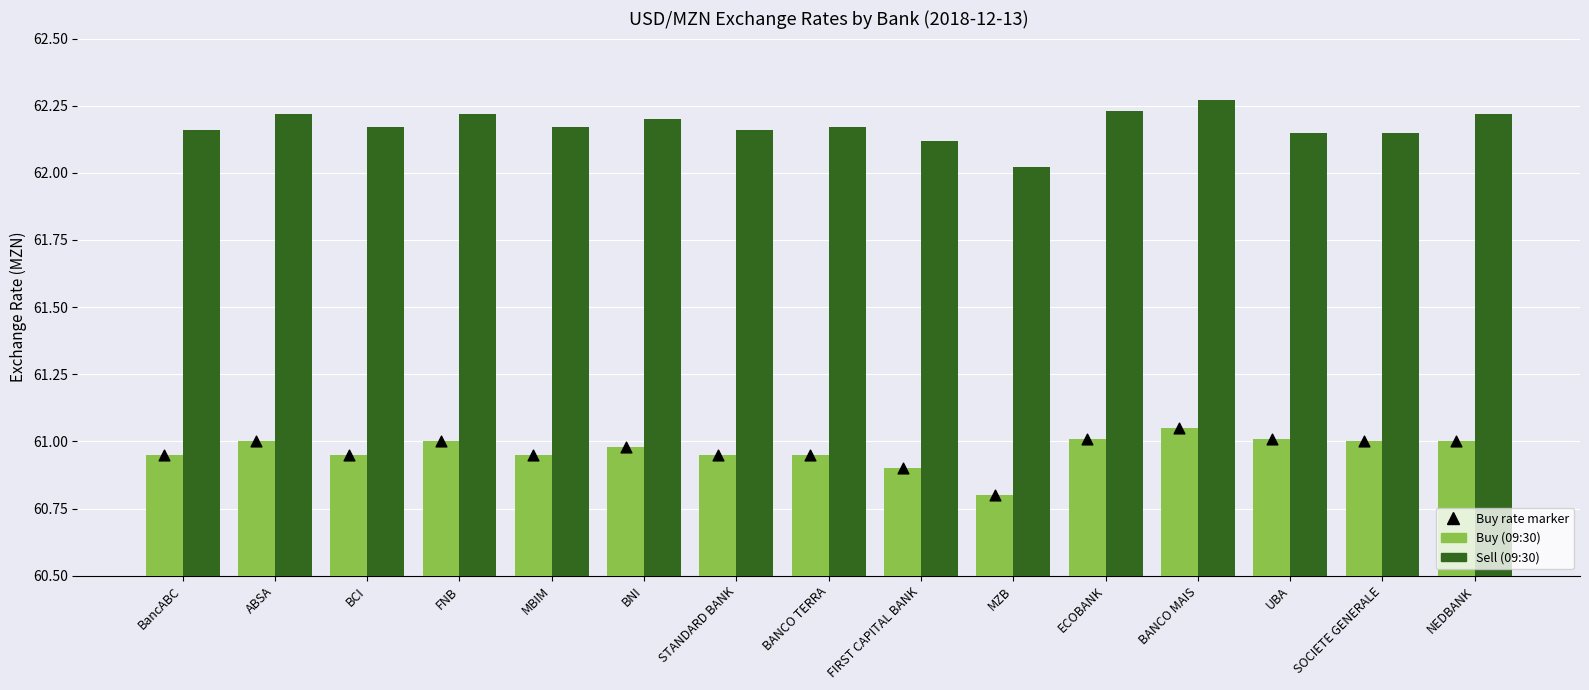

Which series has the widest spread of Y values?

Buy (09:30)